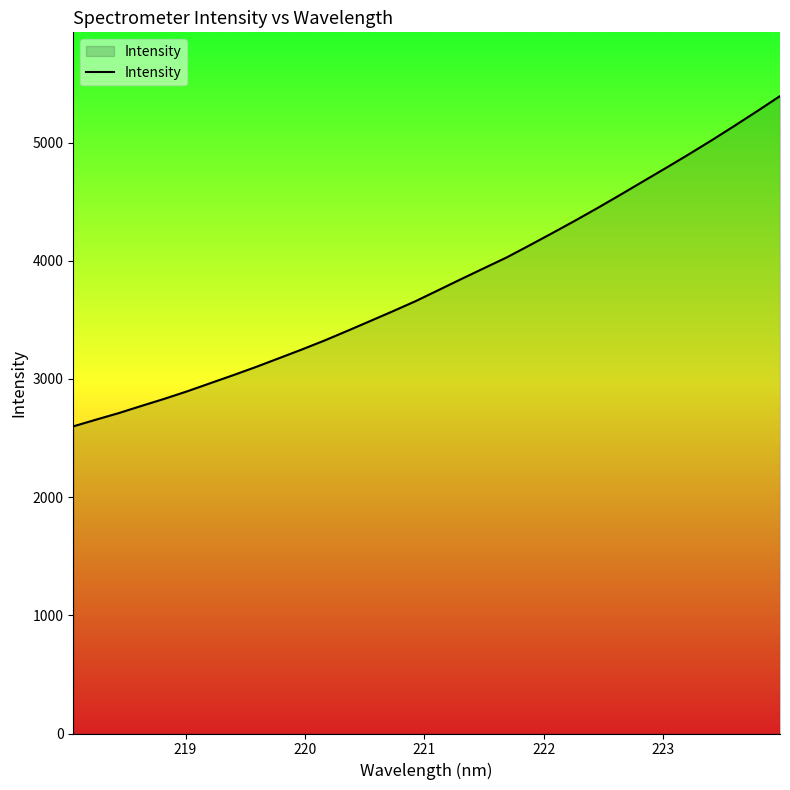

What is the greatest value displayed?

5393.2